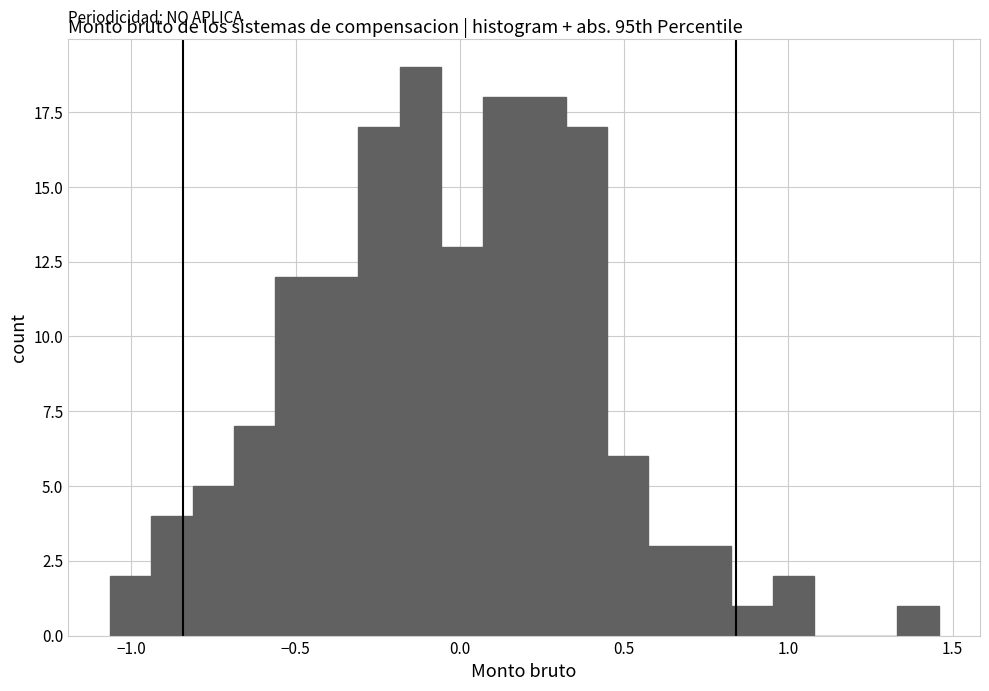

Read against the x-axis, roughly where is the centre of the tallest bar?

-0.10